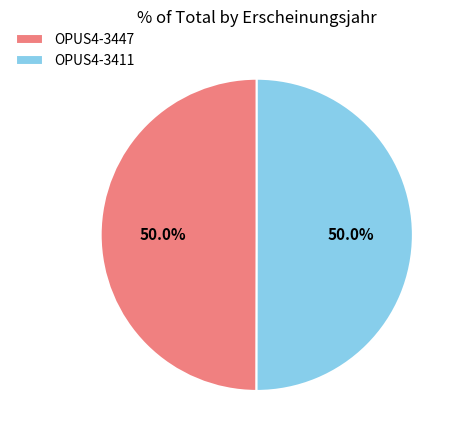

Is it true that OPUS4-3447 is 50% of the pie?

True